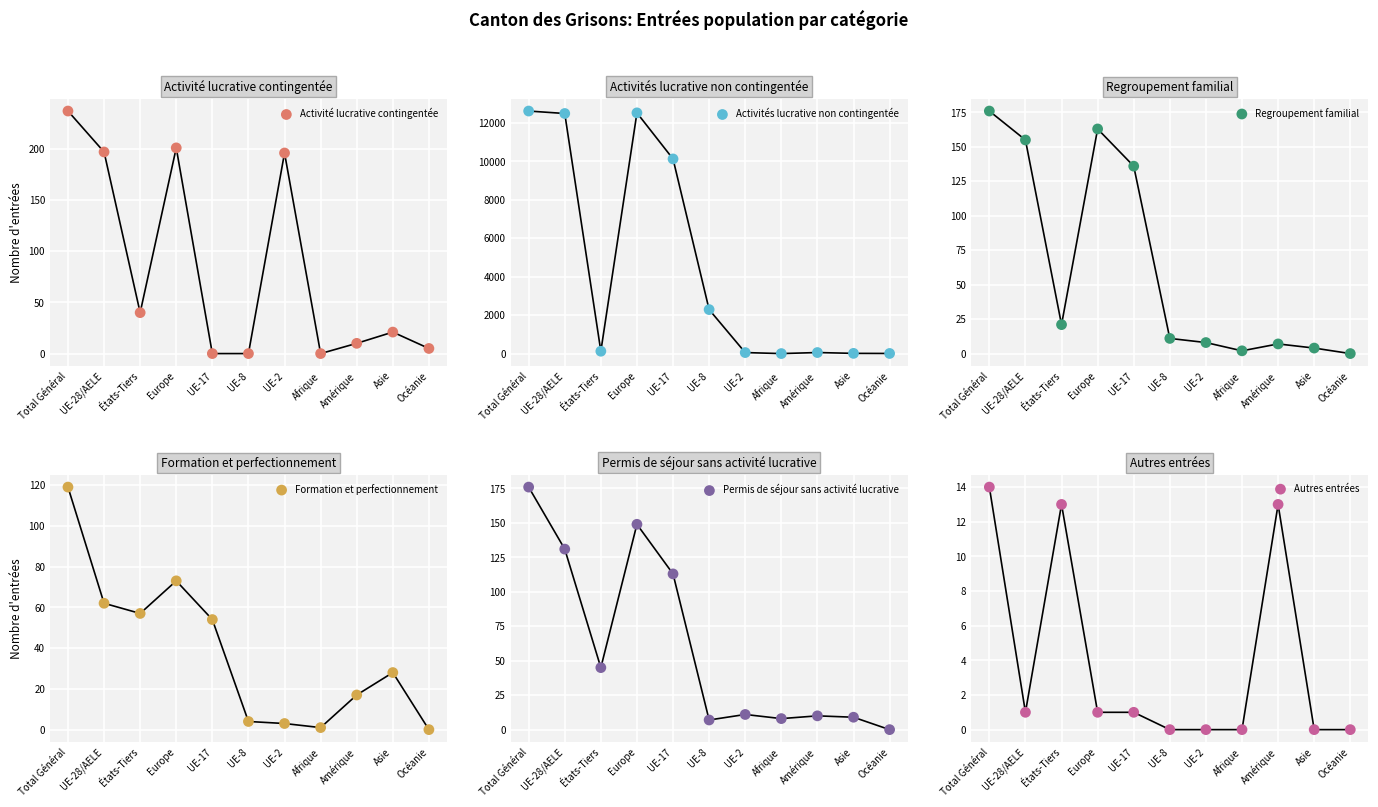

At how many categories does at least one series exceed 3497?

4